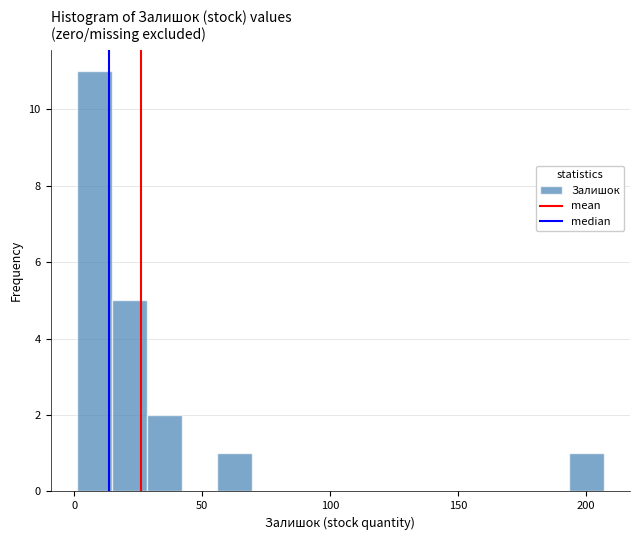

Read against the x-axis, roughly where is the centre of the tallest bar?

10